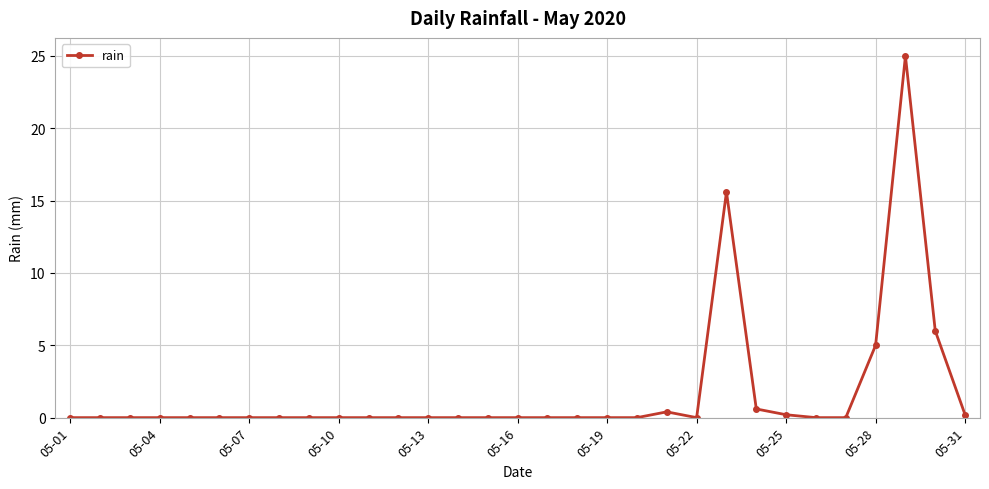

Count the number of data series in this chart.

1